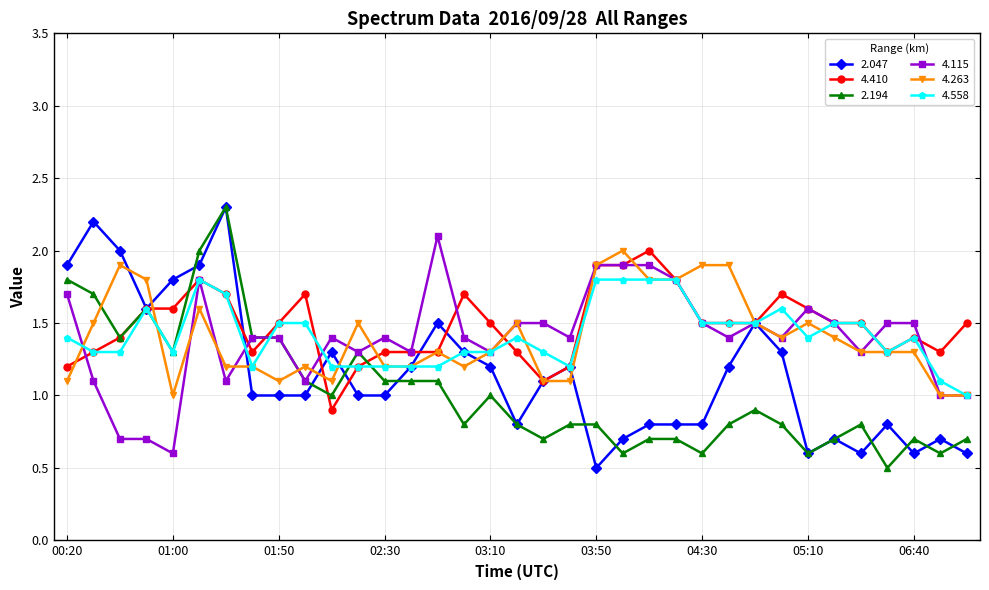

True or false: 2.194 has more than 1 interior local peaks.

True